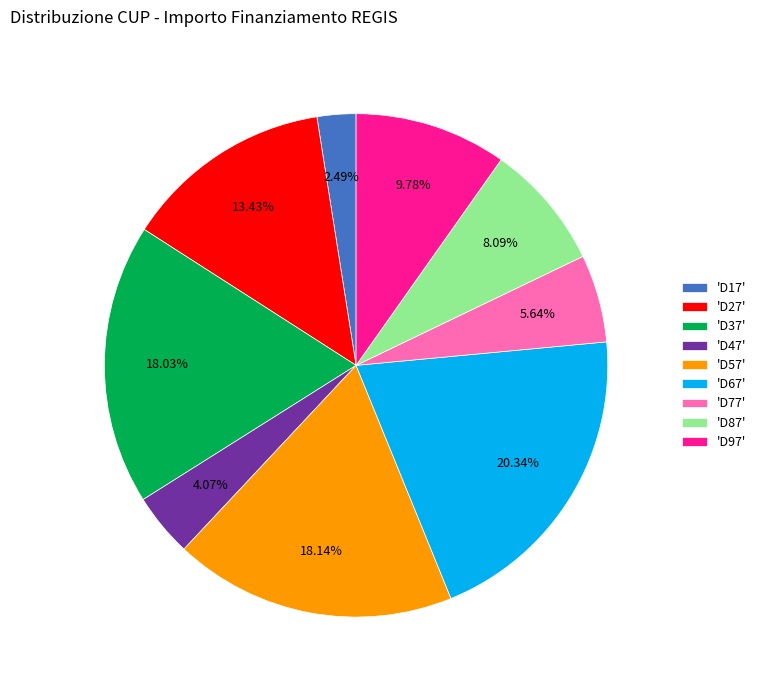

Is the sum of 'D87' and 'D47' greater than half?

No